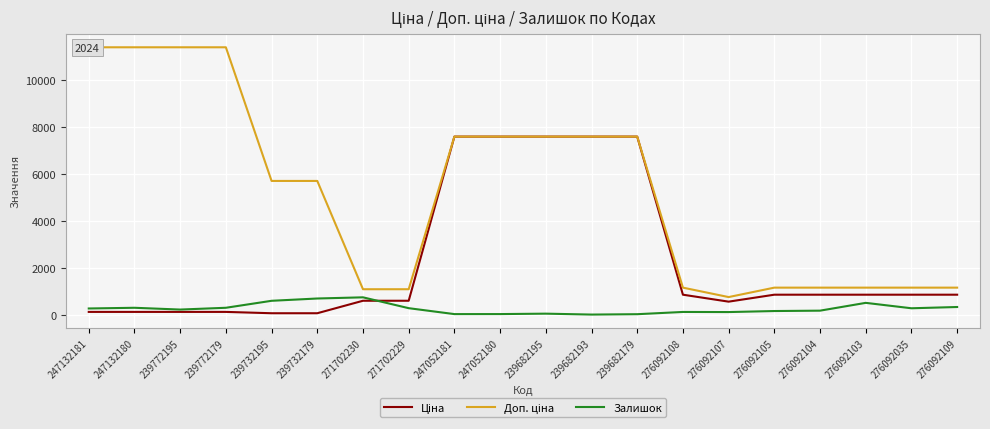

What are all the series names shown in the legend?

Ціна, Доп. ціна, Залишок